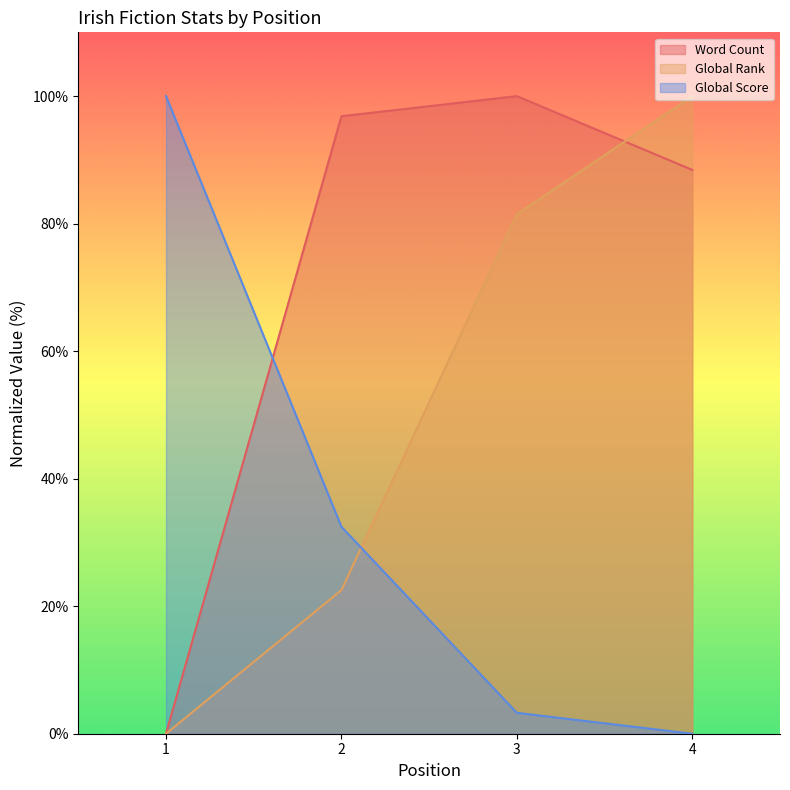

At which label is Global Rank closest to 49?

2